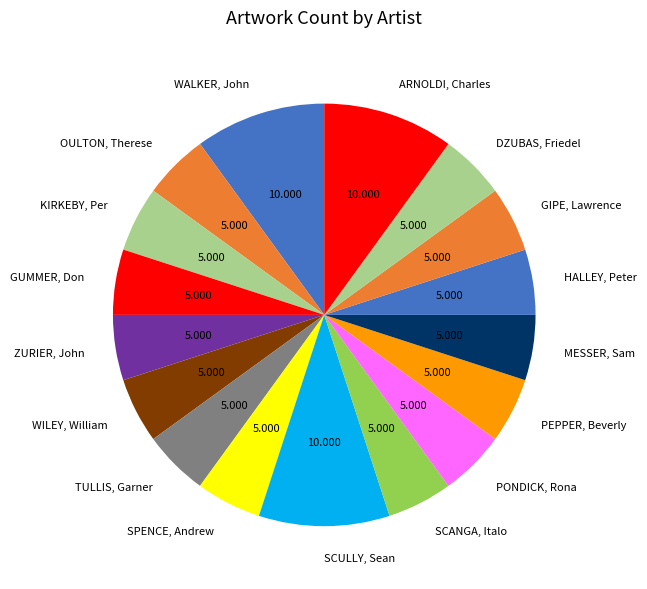

Combined, do SCANGA, Italo and WALKER, John account for over 50%?

No